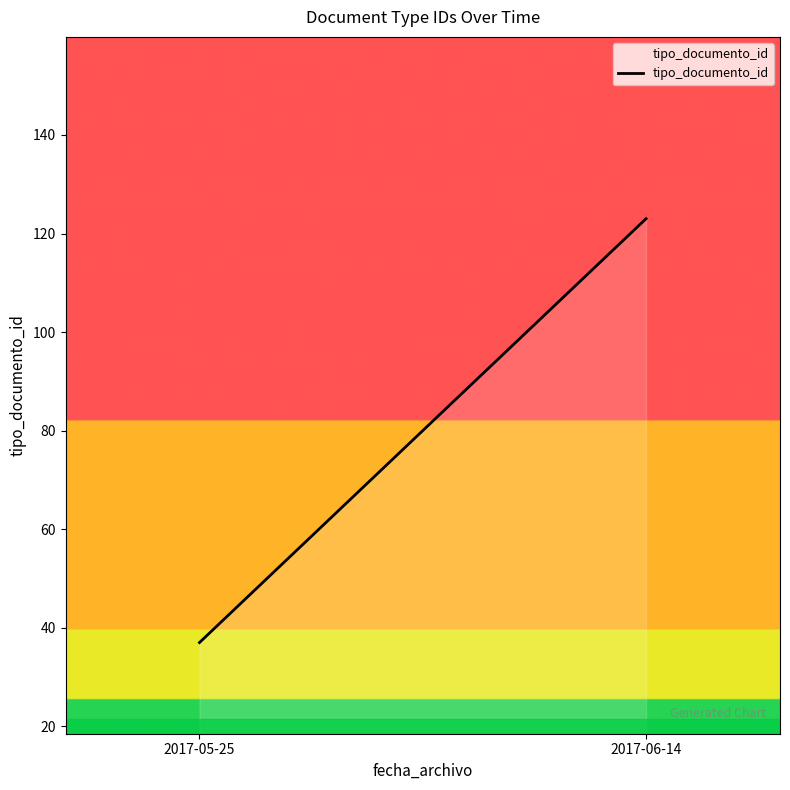

Is it true that the value at 2017-05-25 is 37?

True